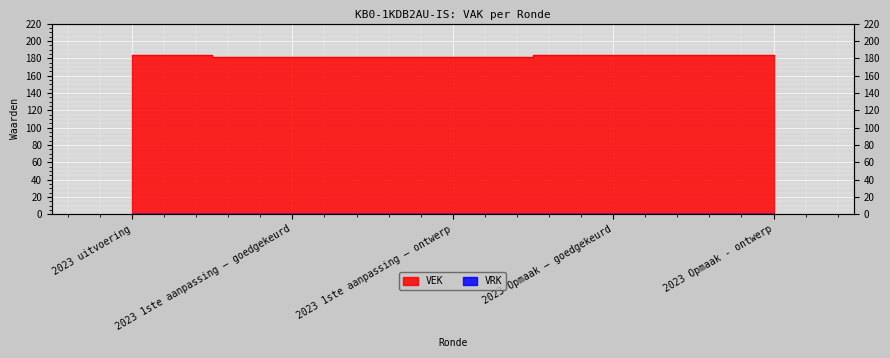

Where is the data nearest to the value 182?

2023 1ste aanpassing – goedgekeurd